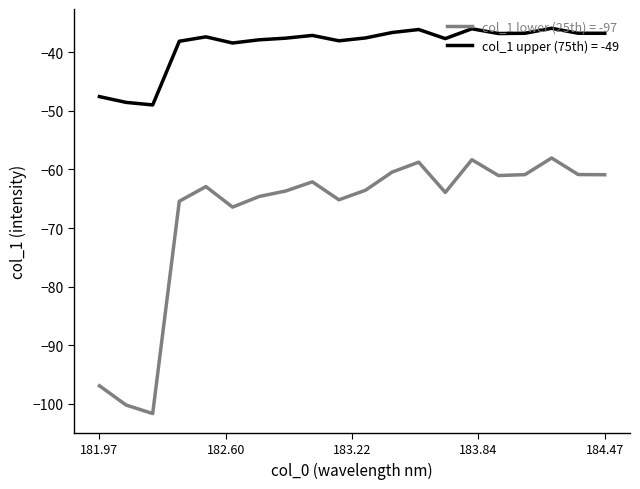

How many categories are shown in the chart?

20